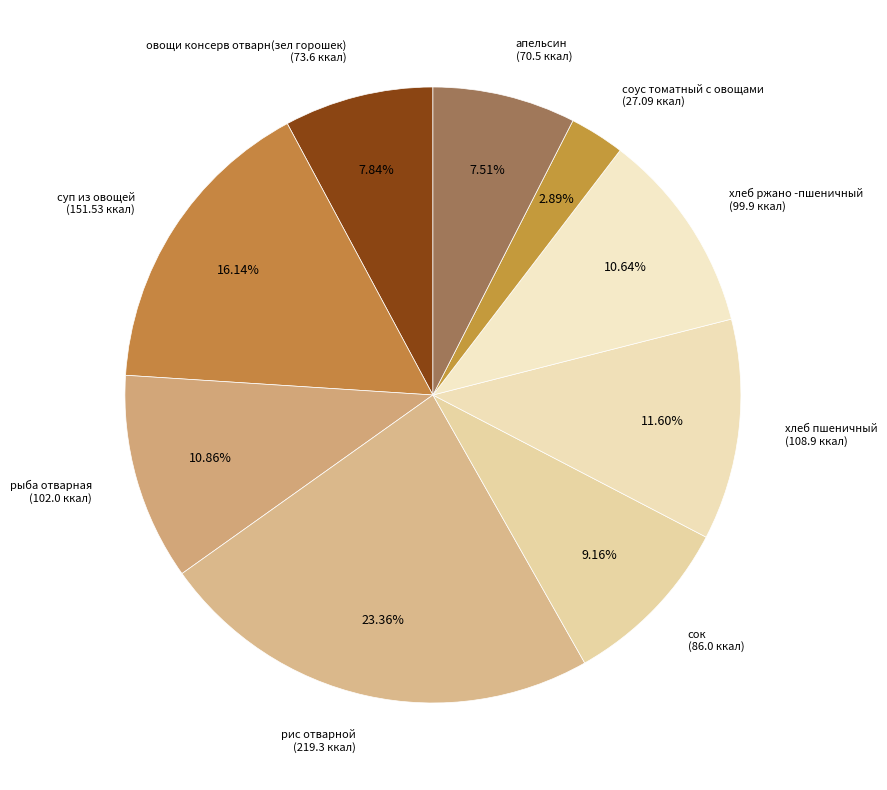

To the nearest percent, what percentage of the pie is овощи консерв отварн(зел горошек)?

8%